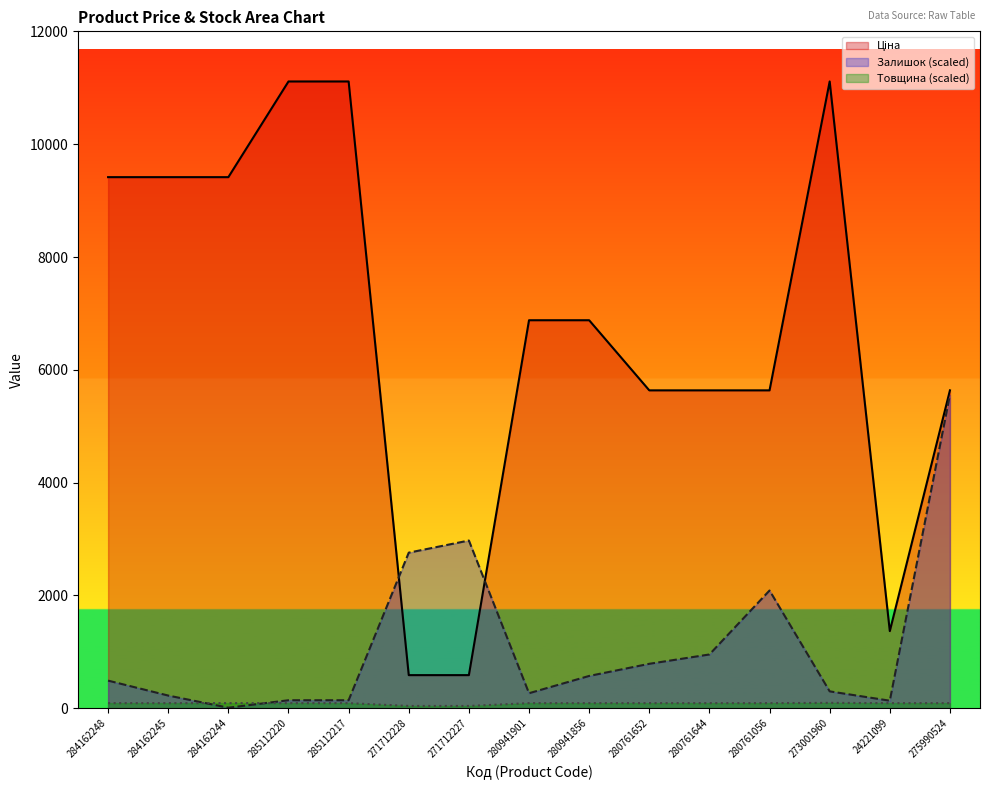

How many interior local valleys does the Залишок series have?

3